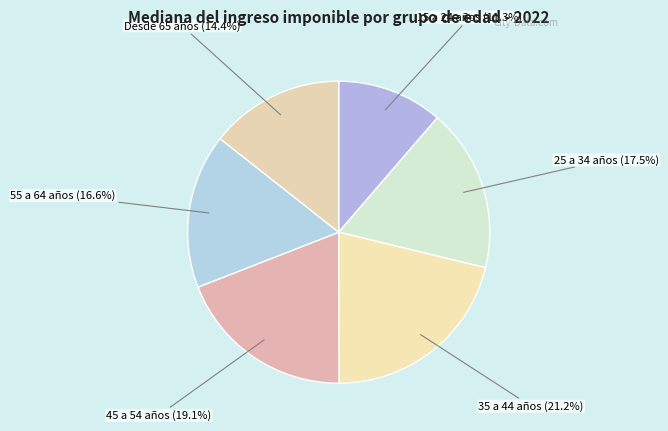

What percentage is the Desde 65 años slice, to the nearest percent?

14%